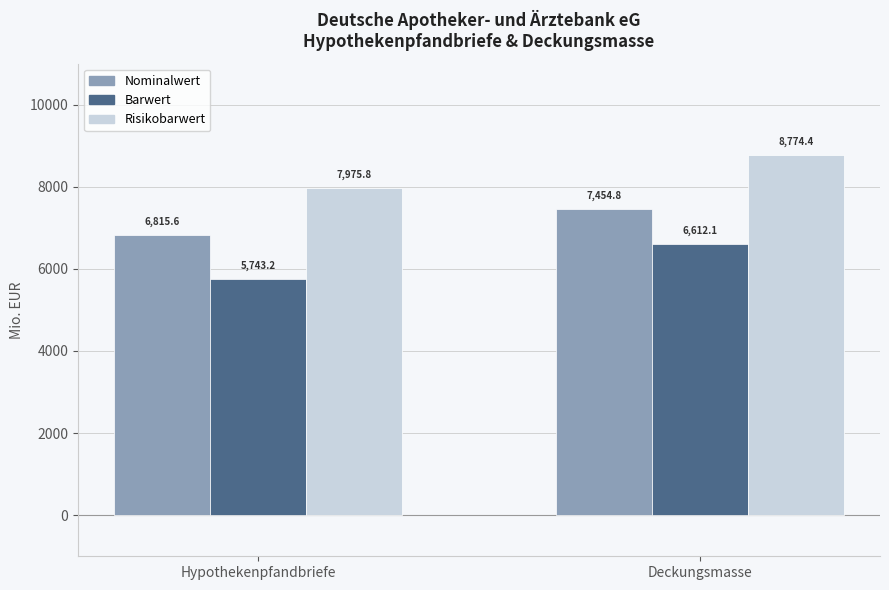

What is the average value of the Nominalwert series?

7135.2